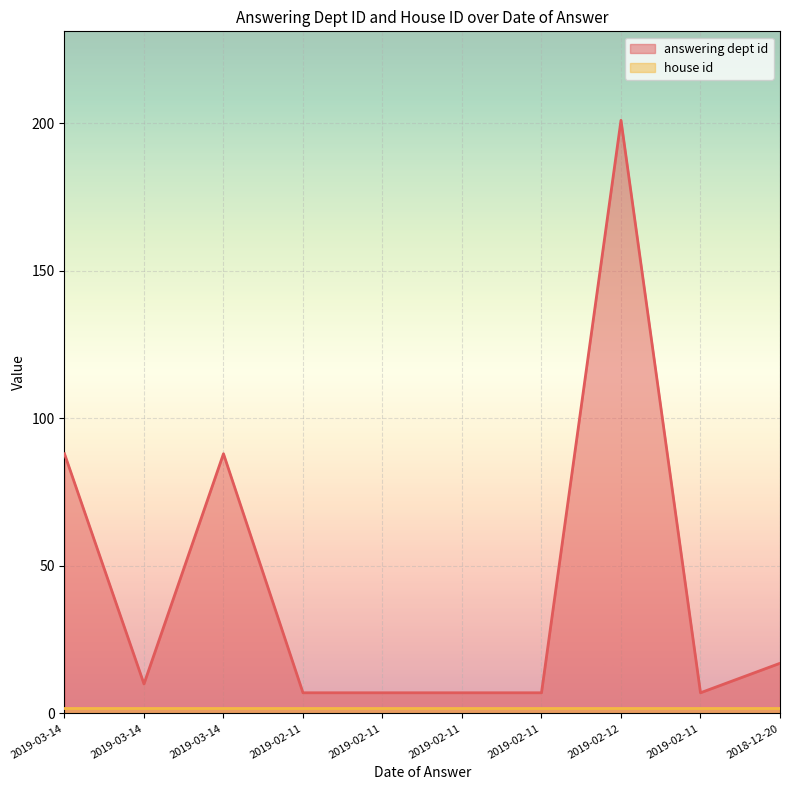

At which label is the value closest to 104?

2019-03-14